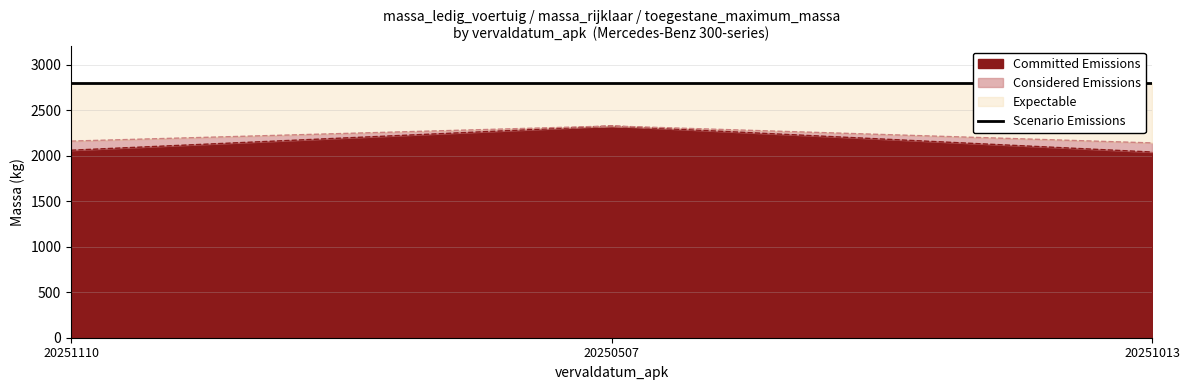

Read the Considered Emissions value at 20250507.

2326